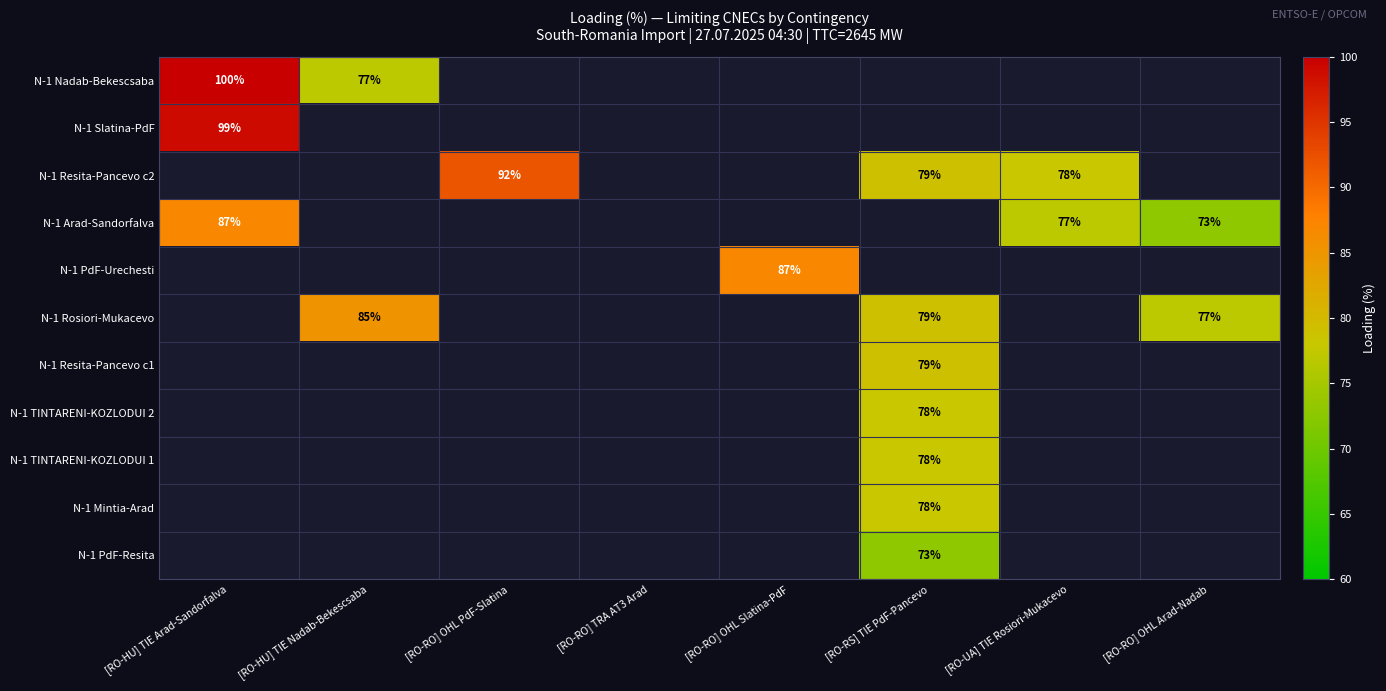

Is it true that N-1 Rosiori-Mukacevo equals 115 at [RO-HU] TIE Nadab-Bekescsaba?

False